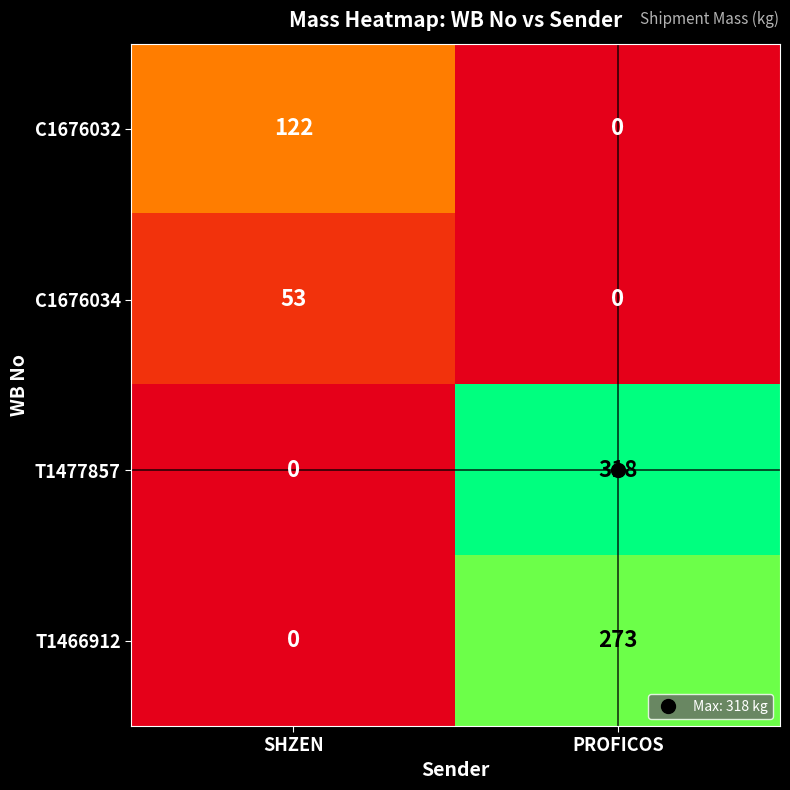

The value of T1466912 at SHZEN is 0. True or false?

True